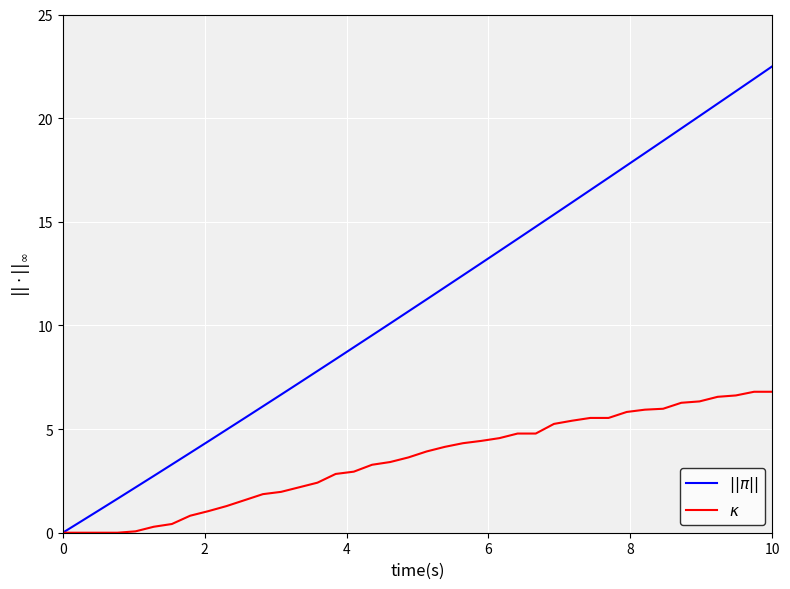

Which series has the largest range (max minus min)?

$||\pi||$